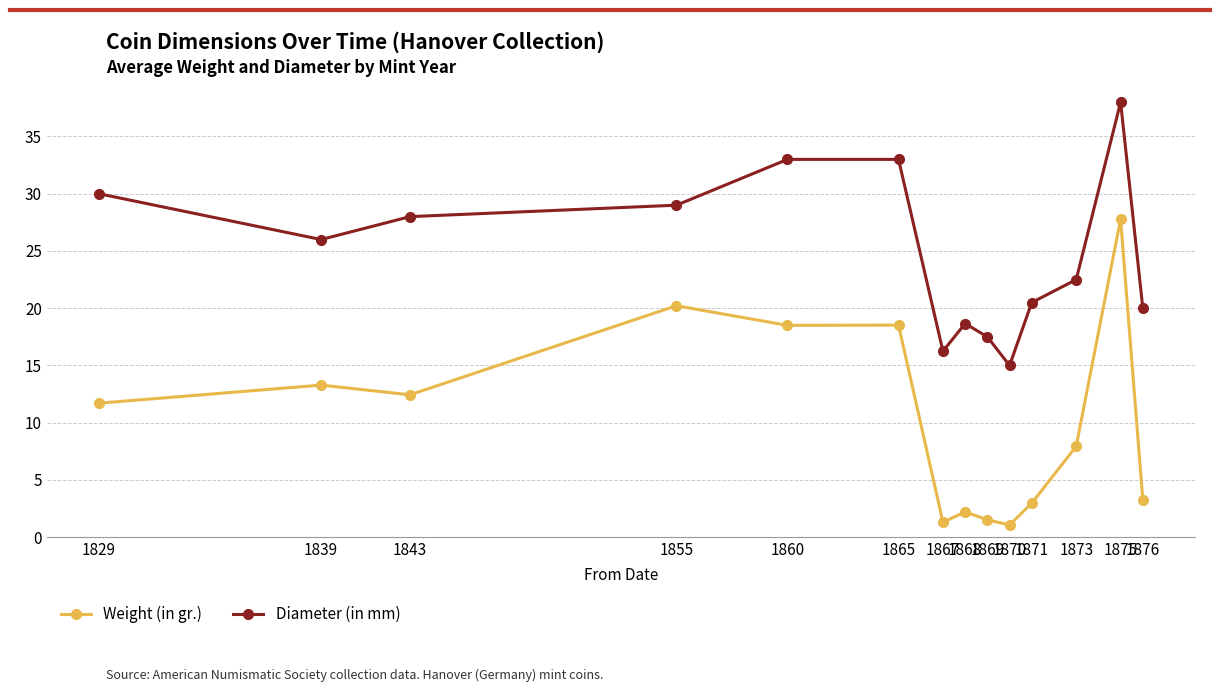

How many data points in Diameter (in mm) are less than 26?

7